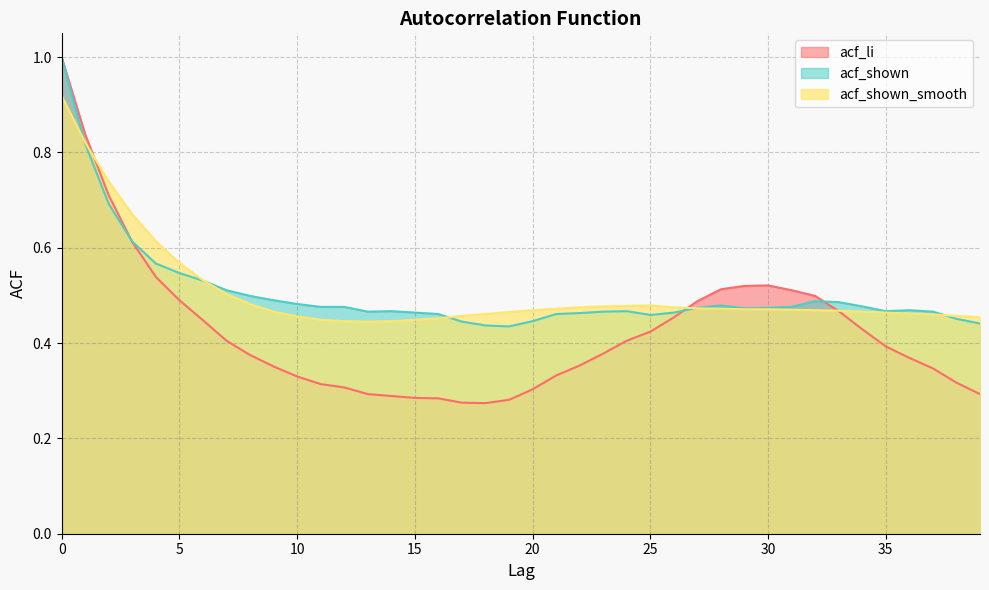

At 33, list the series in order from largest to smallest.

acf_shown, acf_shown_smooth, acf_li